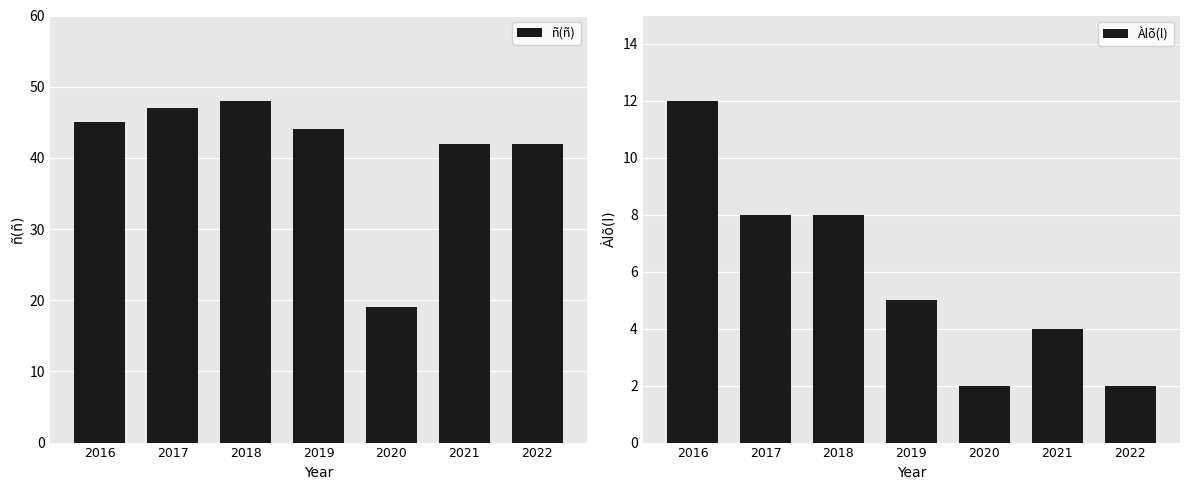

What is the value of the ñ(ñ) bar at the 7th from the left?

42